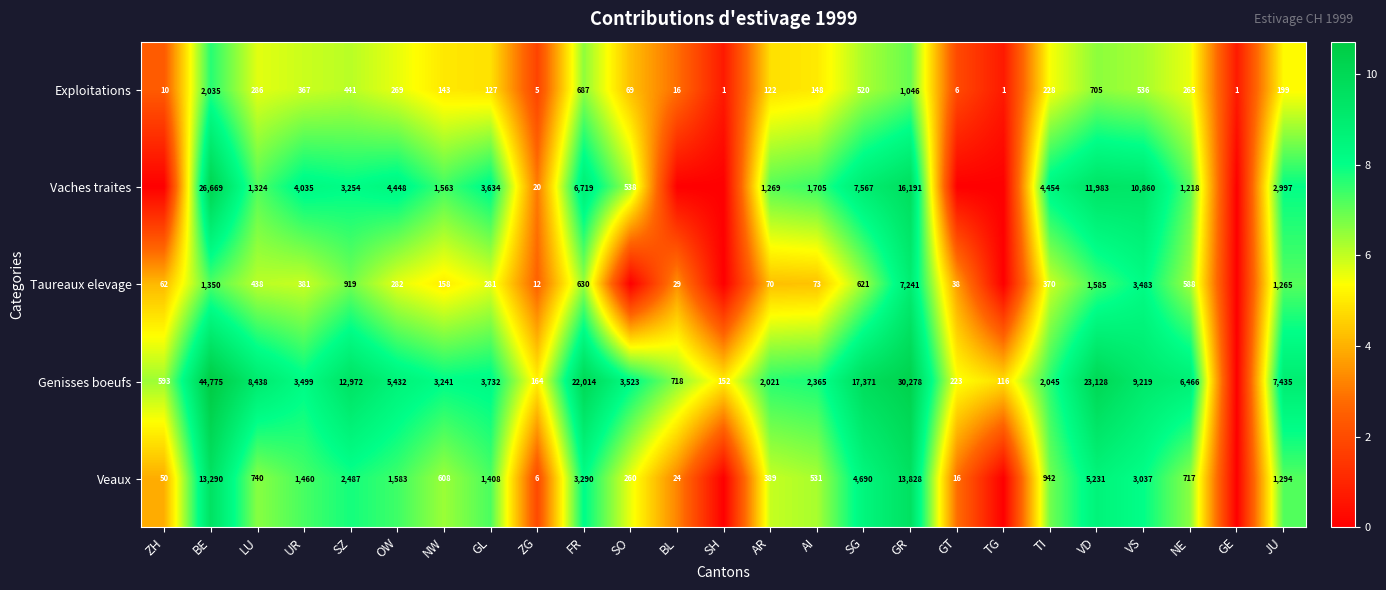

True or false: Genisses boeufs has a value of 223 at GT.

True